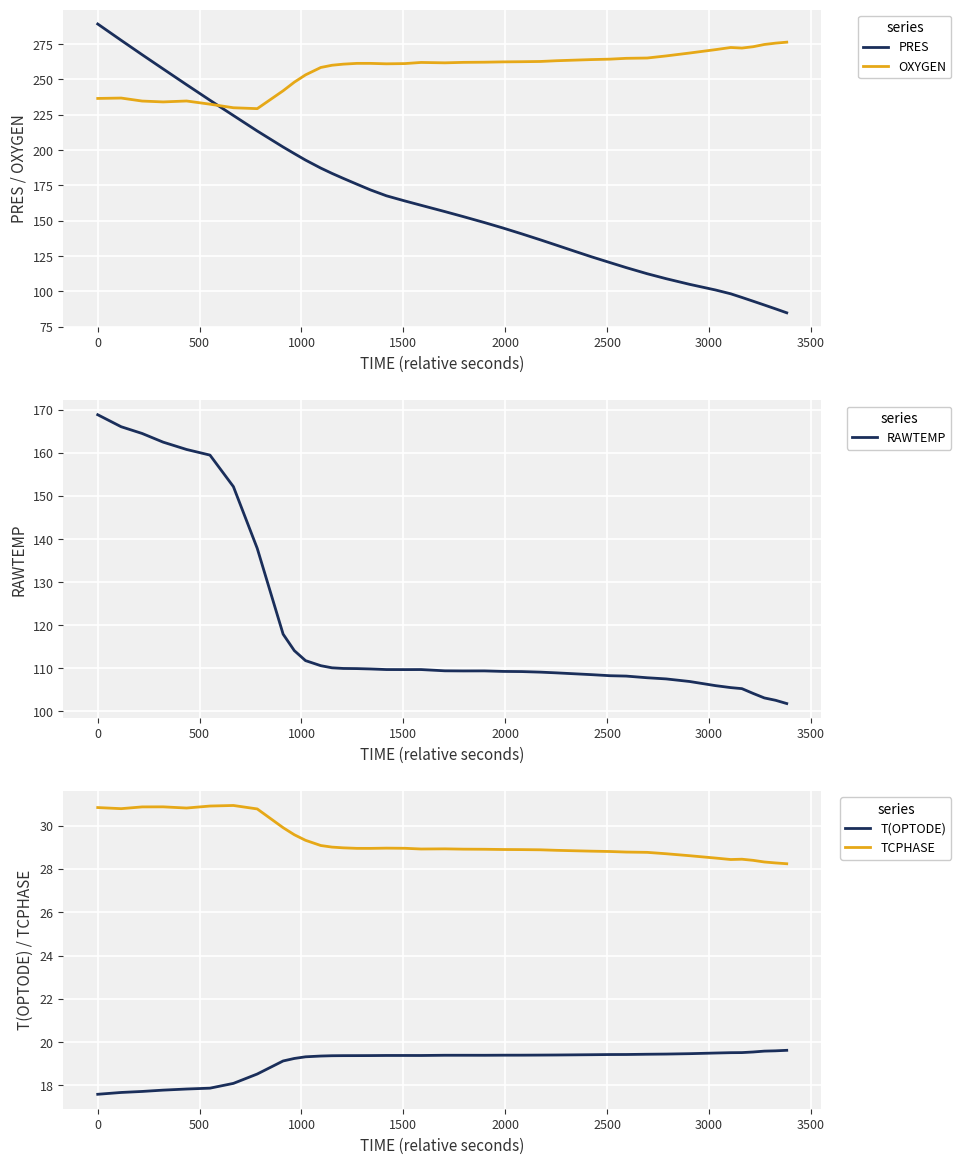

What is the average value of the TCPHASE series?

29.2